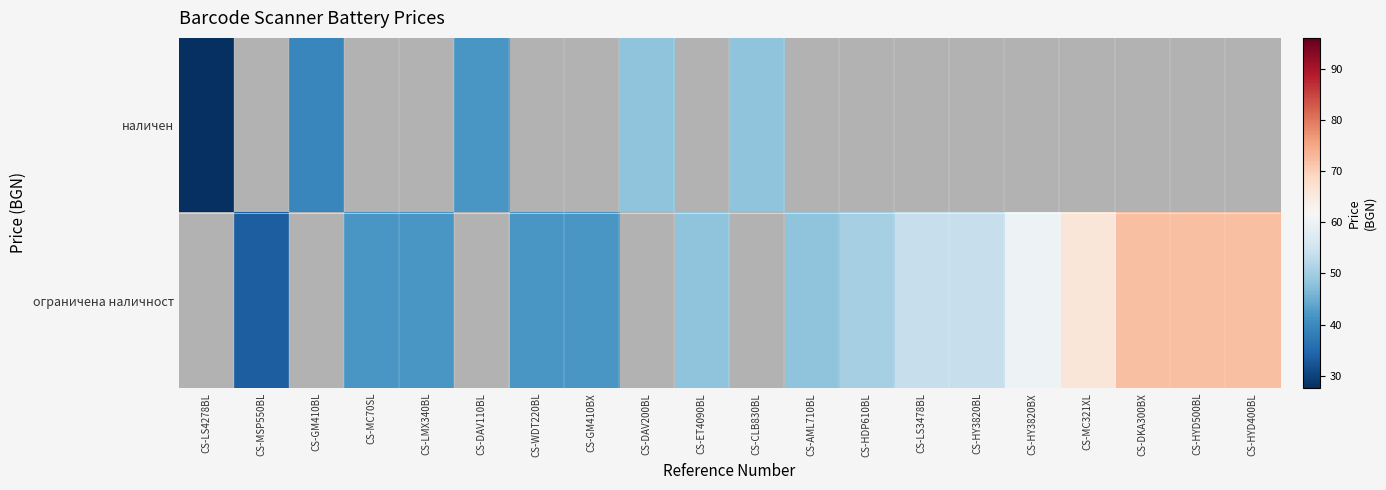

Where is наличен nearest to the value 37?

CS-GM410BL